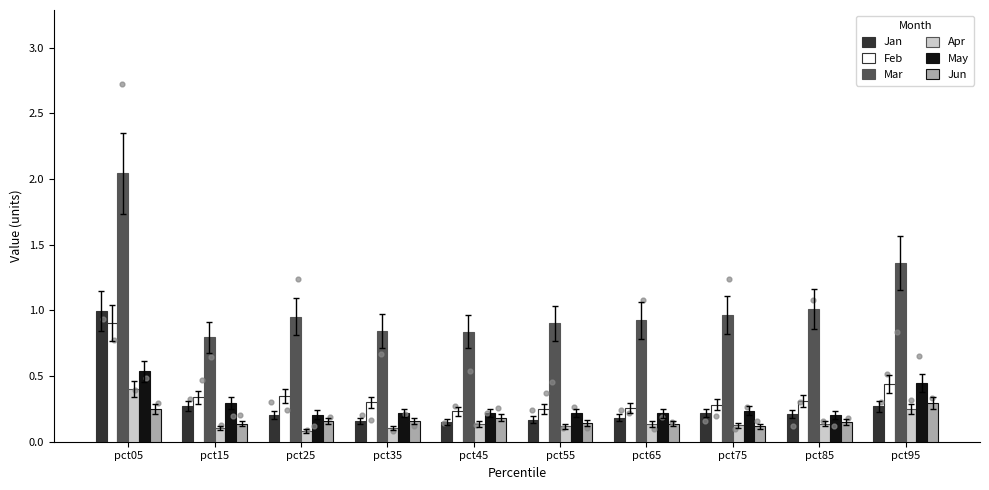

Is the value of Mar at pct95 greater than the value of Feb at pct75?

Yes